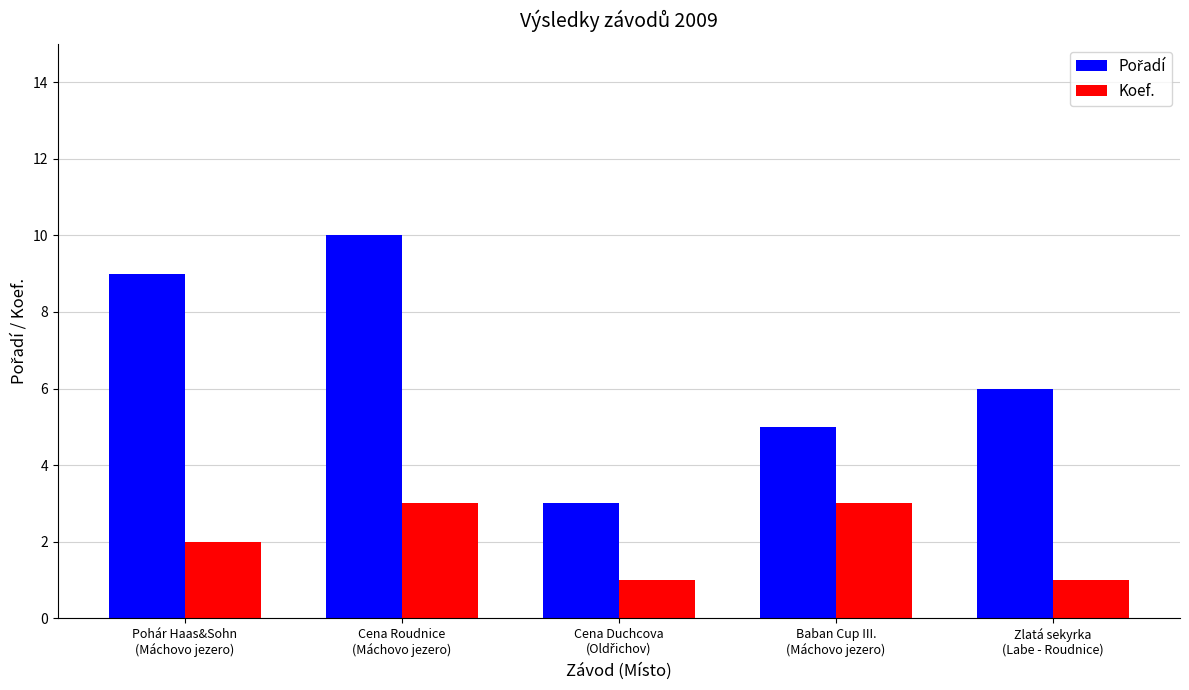

What is the maximum value shown in the chart?

10